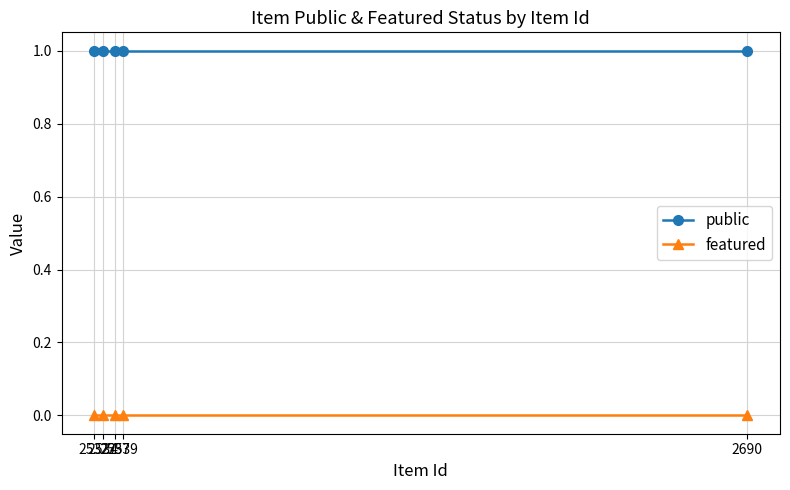

Is it true that featured equals 0 at 2537?

True